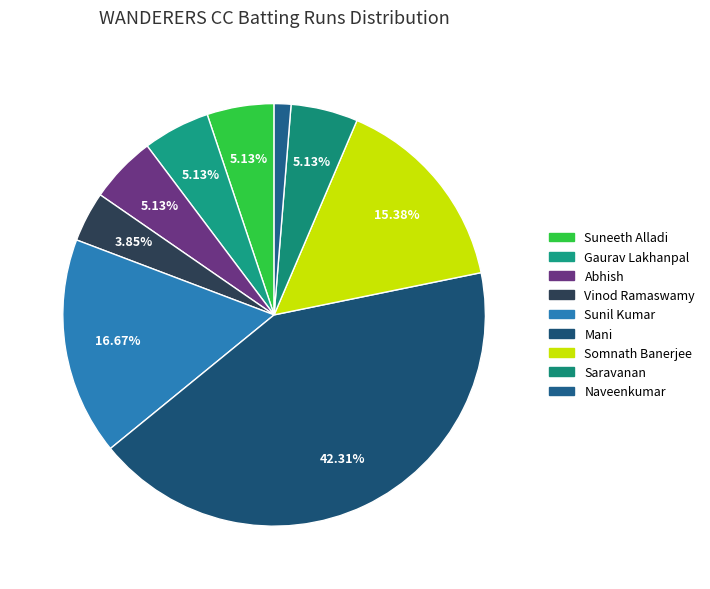

Is there any slice that represents more than half of the pie?

No